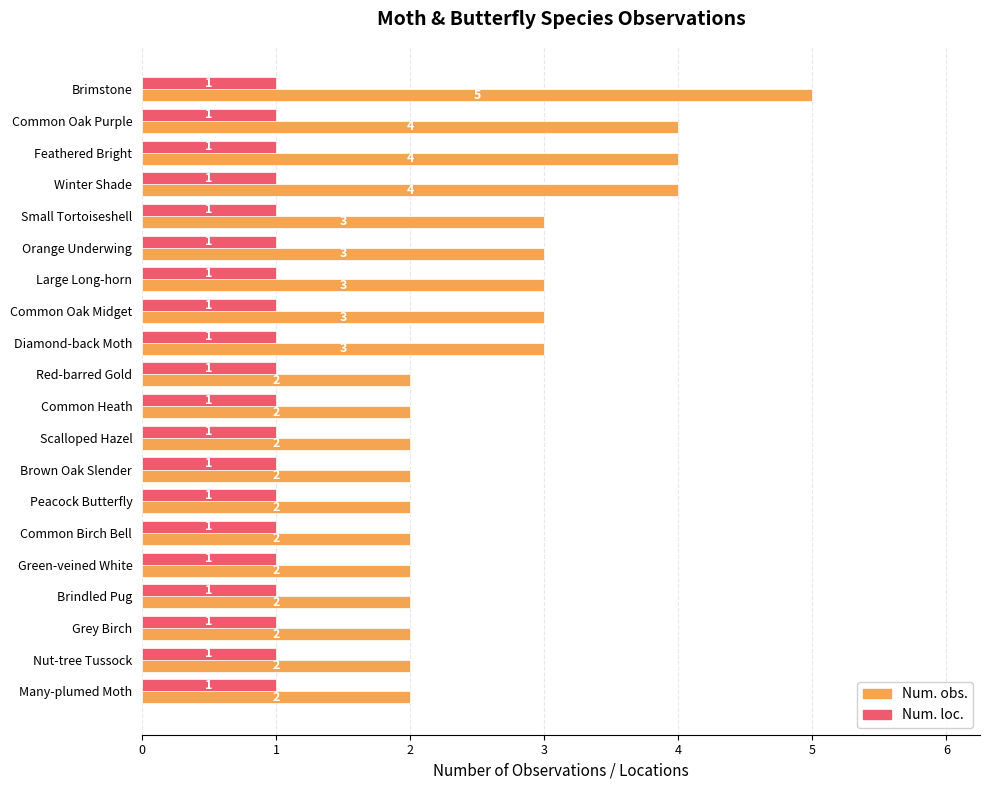

Which series has the largest total across all categories?

Num. obs.